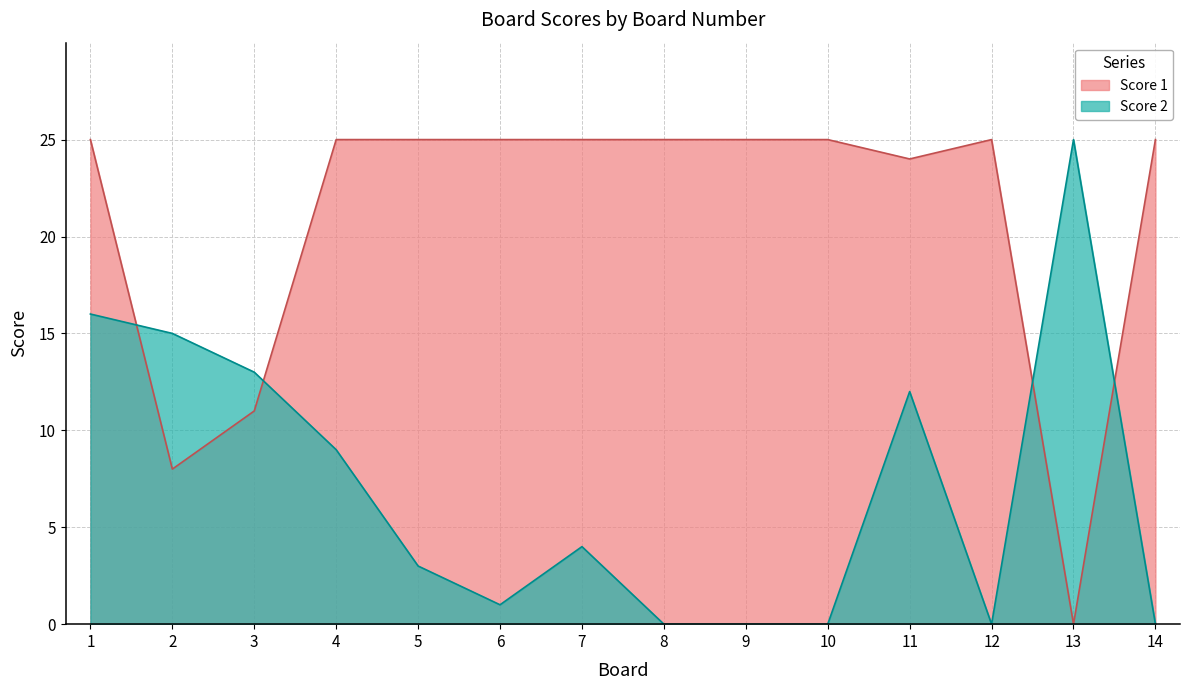

The Score 2 series shows 8 at 14. True or false?

False